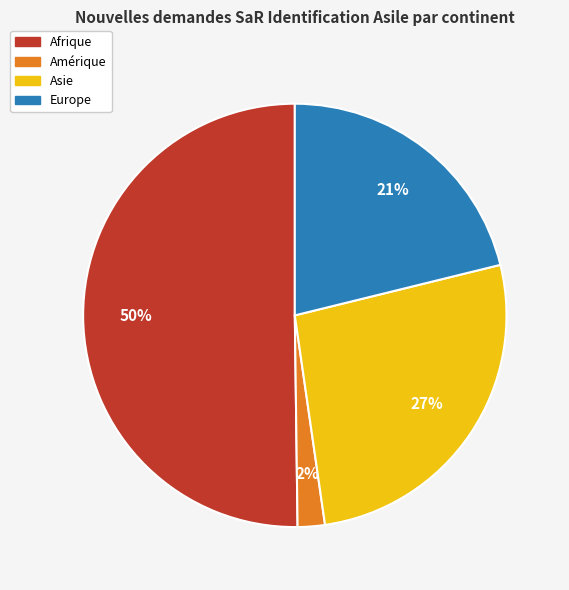

To the nearest percent, what is the average slice percentage?

25%